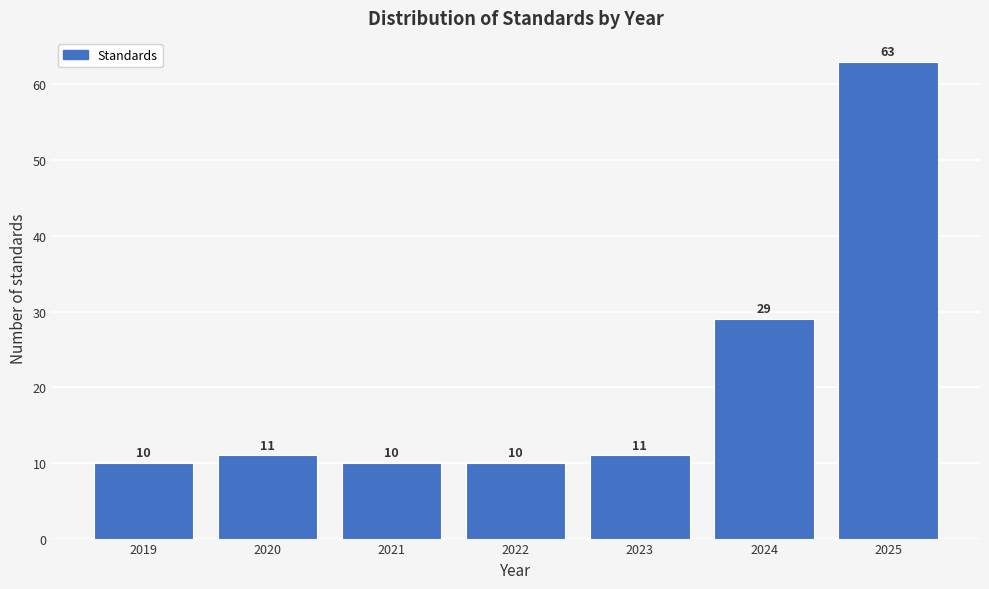

Reading left to right, what are all the values shown in this chart?

2019=10	2020=11	2021=10	2022=10	2023=11	2024=29	2025=63